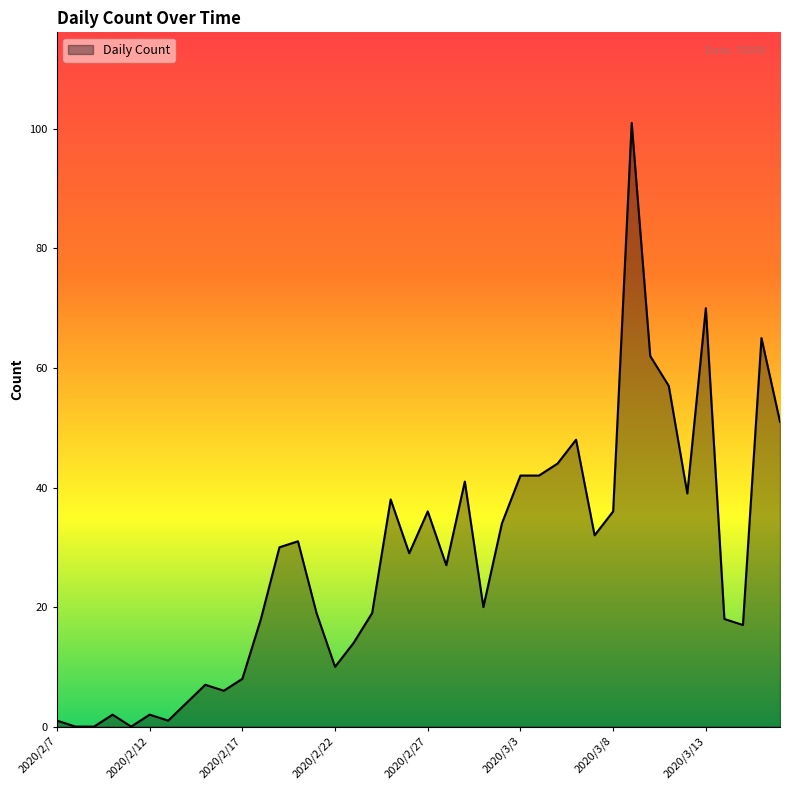

What is the difference between the maximum and minimum values?

101